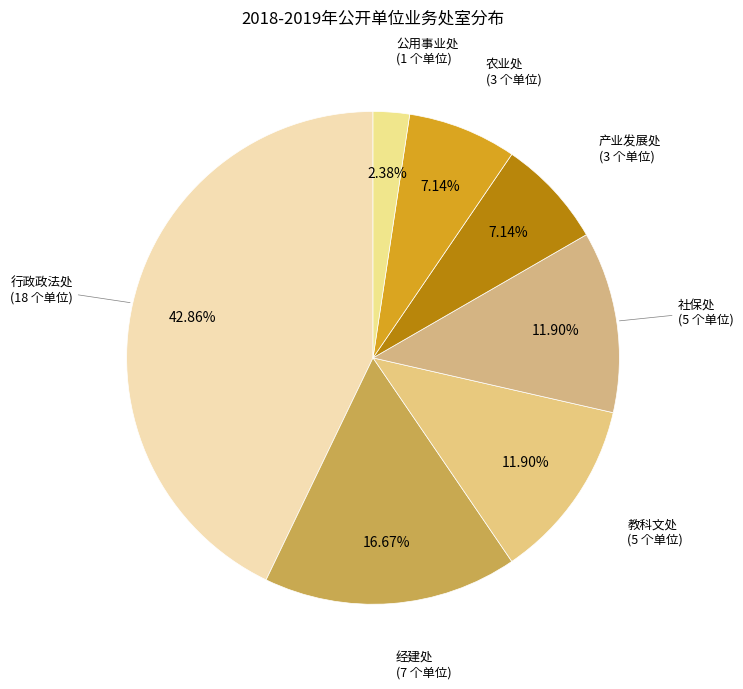

Is there any slice that represents more than half of the pie?

No